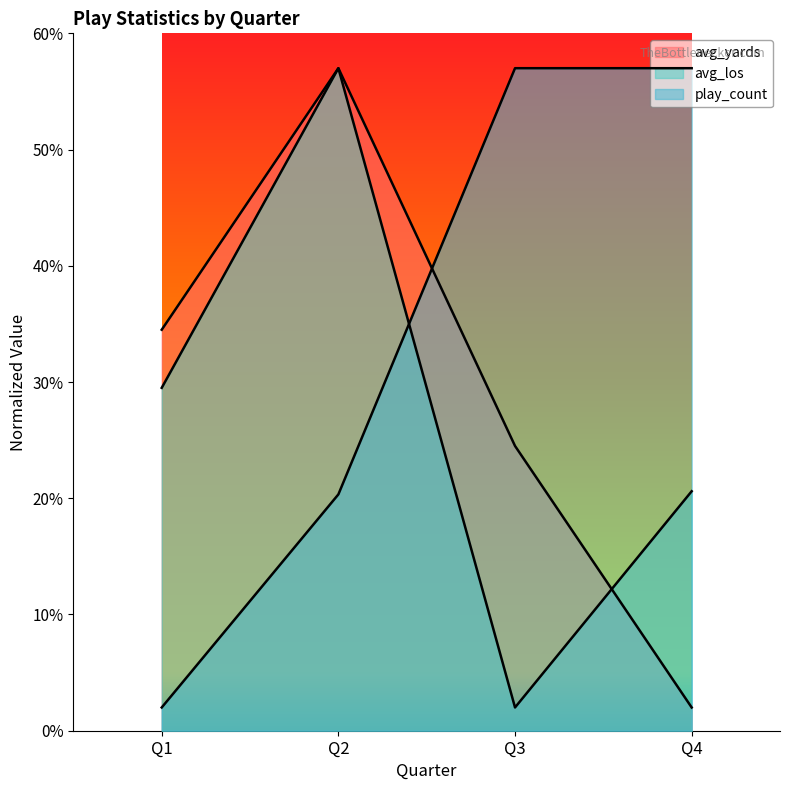

In avg_los, how many points are lower than both neighbors (excluding endpoints)?

1